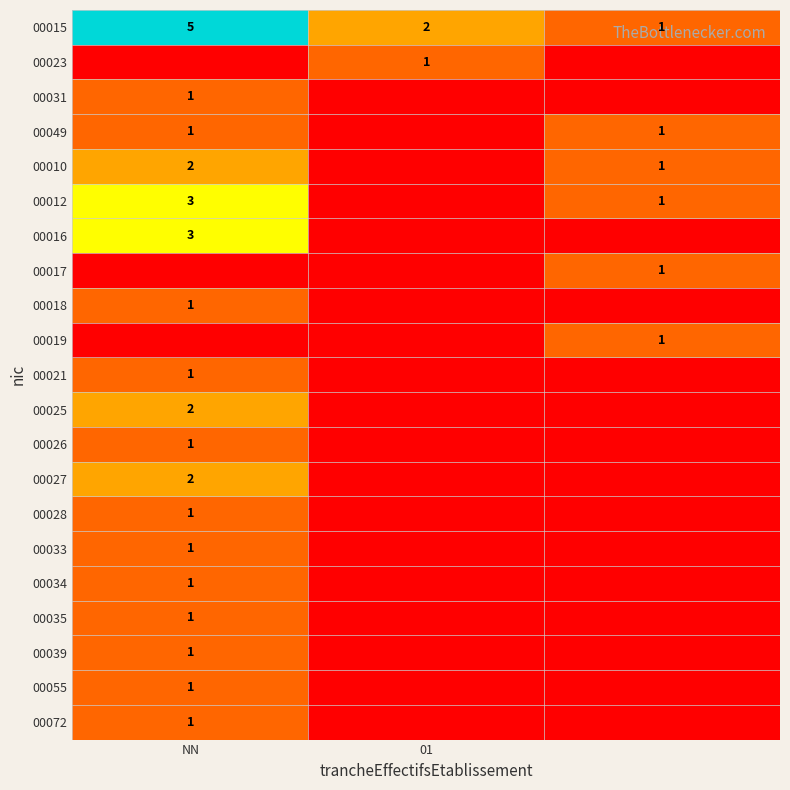

The value of 00034 at NN is 0. True or false?

False